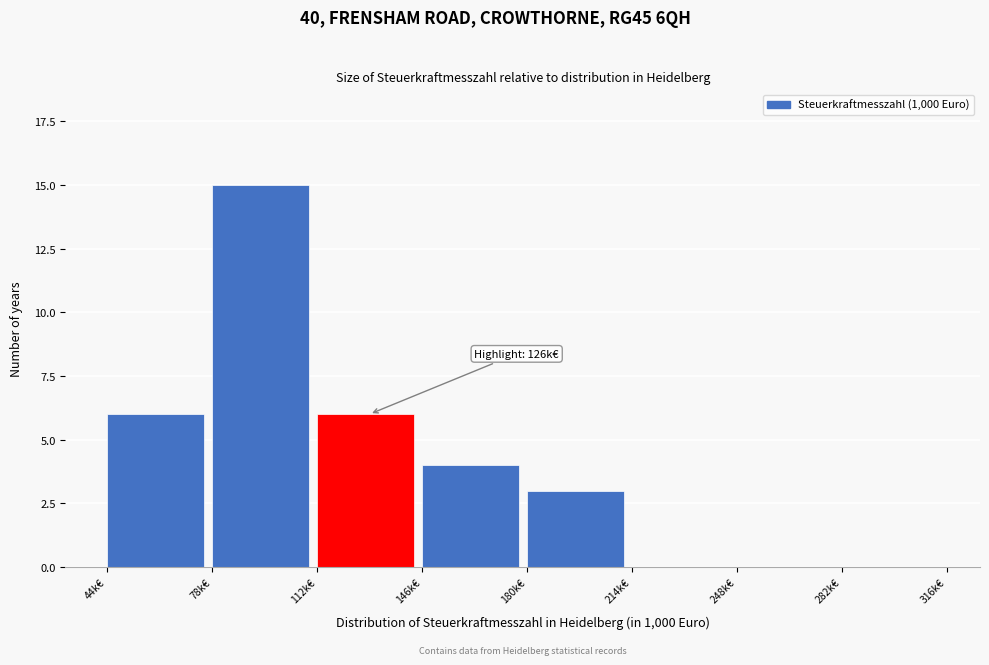

Reading right to left, extract all data points from this chart.

282k€=0	248k€=0	214k€=0	180k€=3	146k€=4	112k€=6	78k€=15	44k€=6